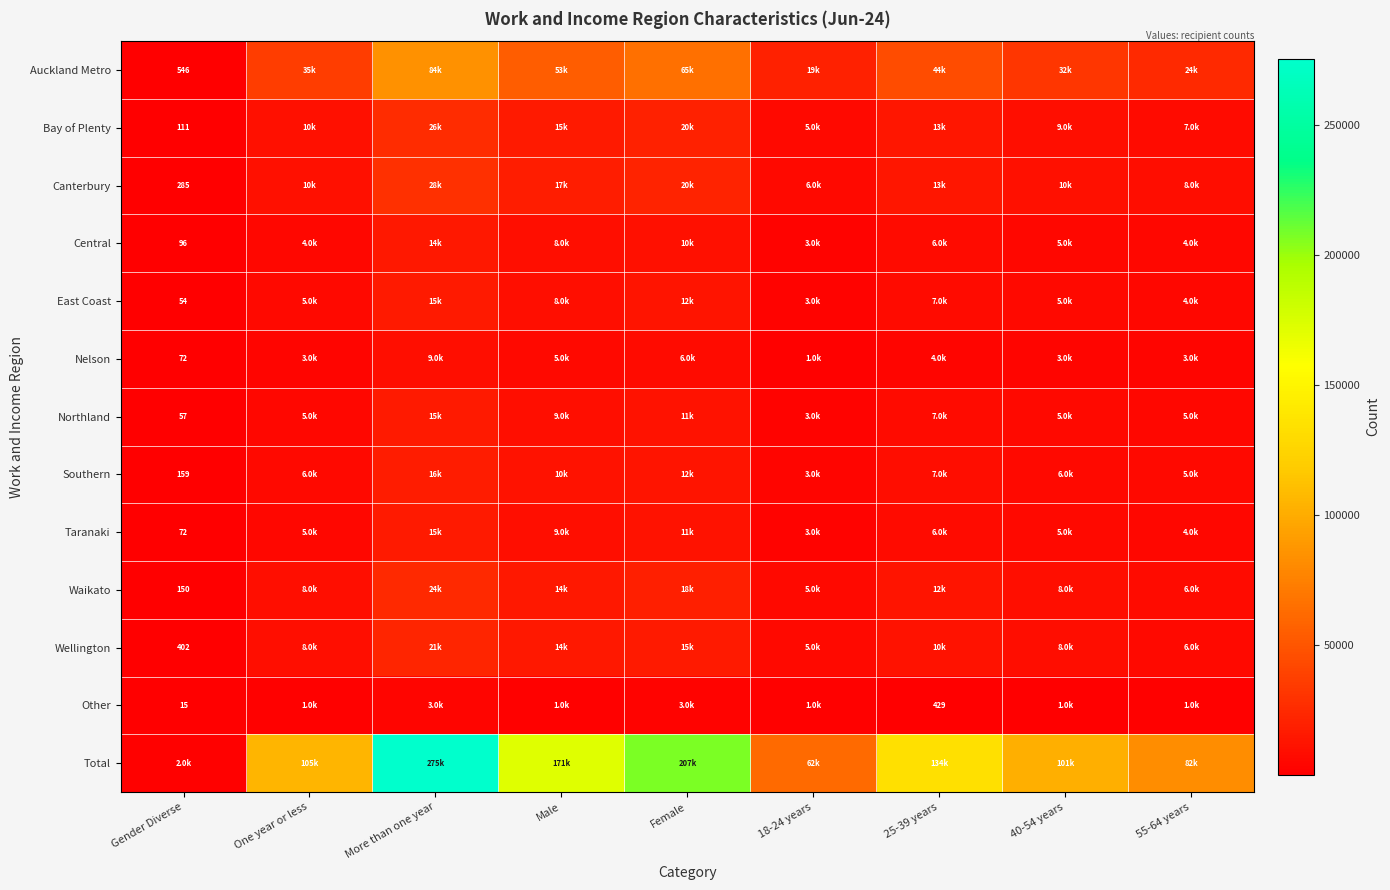

Is it true that Central equals 159 at Gender Diverse?

False